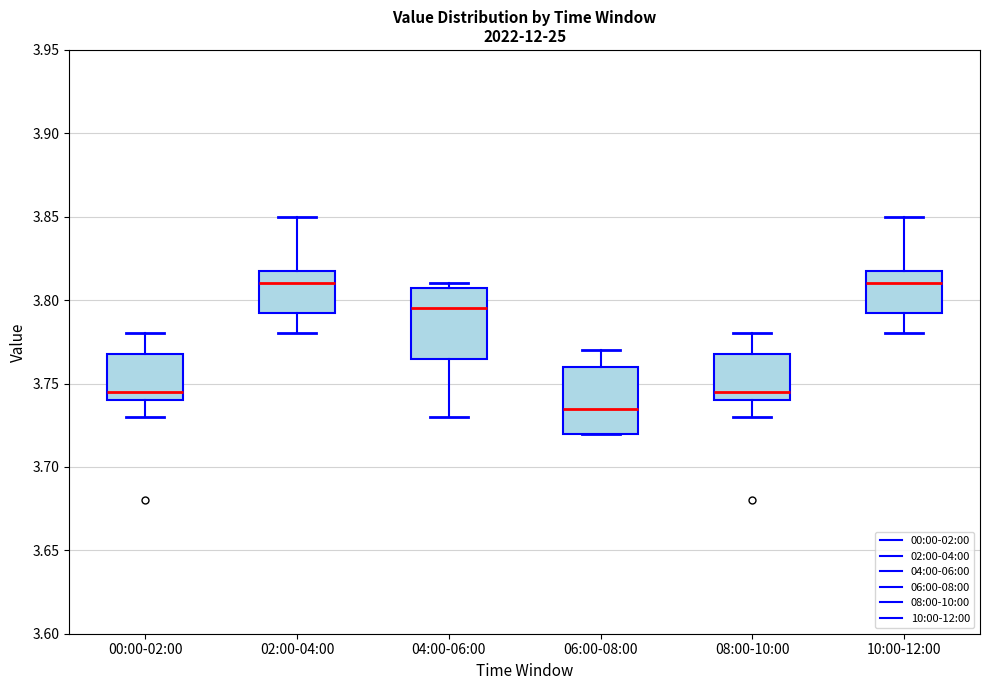

Reading left to right, transcribe this box plot: for each box, give where its median line is, the range the box spans, and where its two whiskers end, as read against the y-axis. The values are not printed on the chart, so give them approximately, as read against the axis.

00:00-02:00: median 3.745, box 3.740 to 3.770, whiskers 3.730 to 3.780
02:00-04:00: median 3.810, box 3.795 to 3.820, whiskers 3.780 to 3.850
04:00-06:00: median 3.795, box 3.765 to 3.810, whiskers 3.730 to 3.810 (just above the box's upper edge)
06:00-08:00: median 3.735, box 3.720 to 3.760, whiskers 3.720 to 3.770
08:00-10:00: median 3.745, box 3.740 to 3.770, whiskers 3.730 to 3.780
10:00-12:00: median 3.810, box 3.795 to 3.820, whiskers 3.780 to 3.850